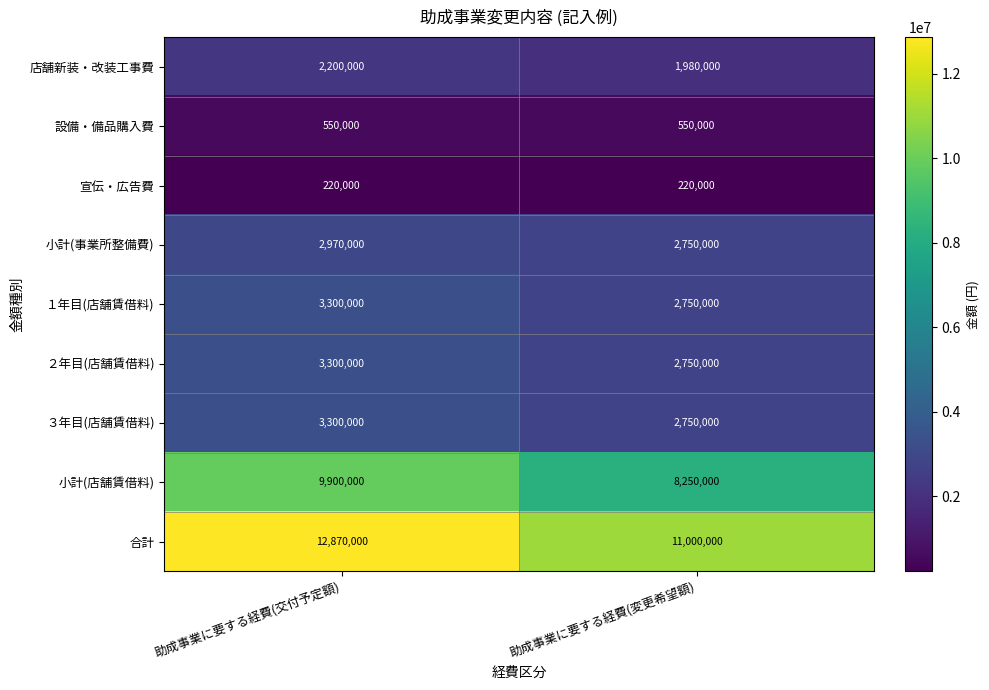

How many categories are shown in the chart?

2